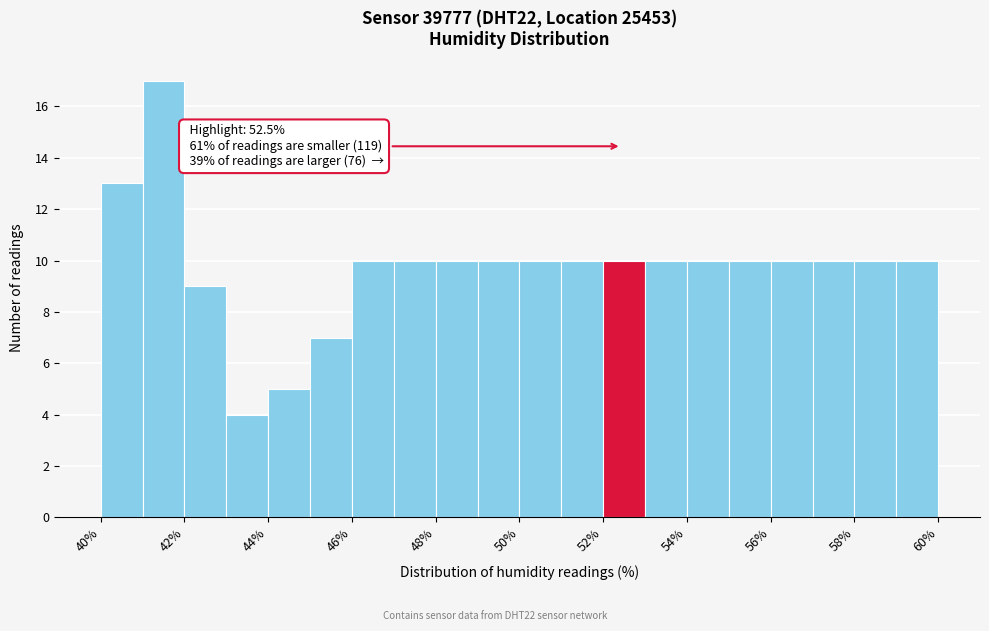

Around what value on the x-axis is the tallest bar? Give the approximate position of its centre, as read against the axis.

41.5